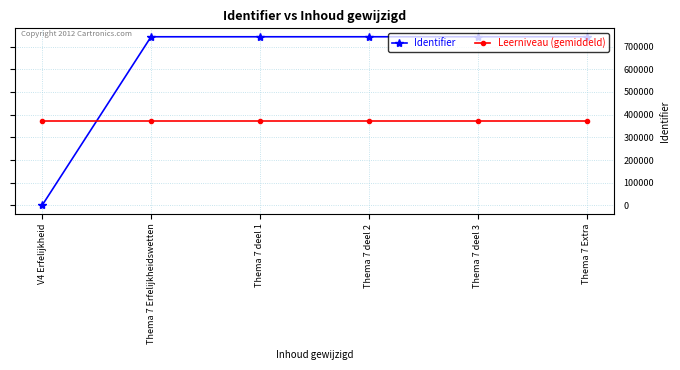

At how many categories does at least one series exceed 160508?

6